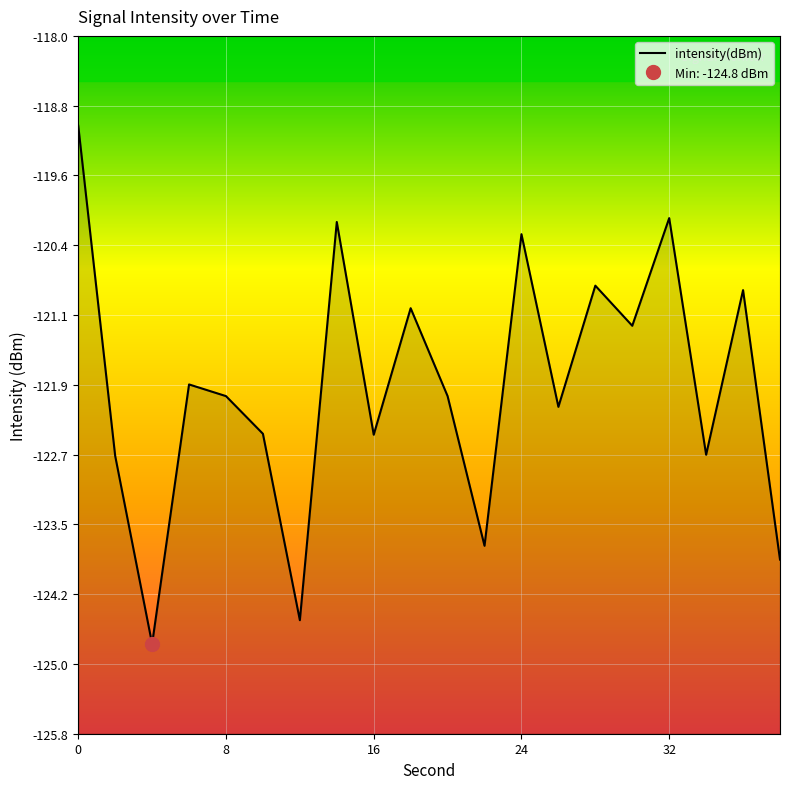

True or false: the data has more than 2 interior local peaks.

True